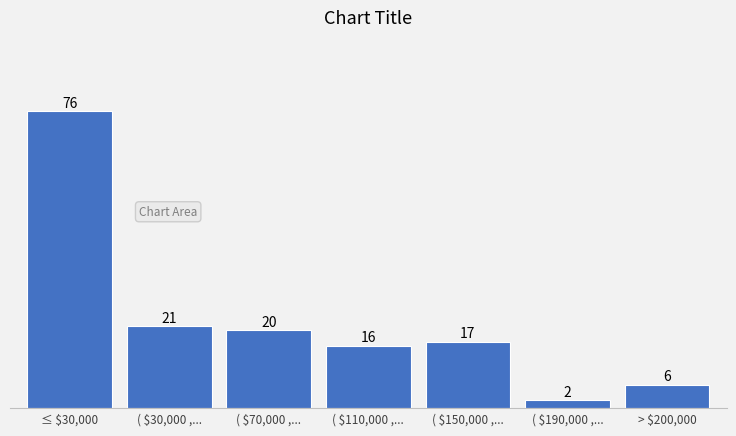

Reading right to left, list all the values displayed in this chart.

6	2	17	16	20	21	76